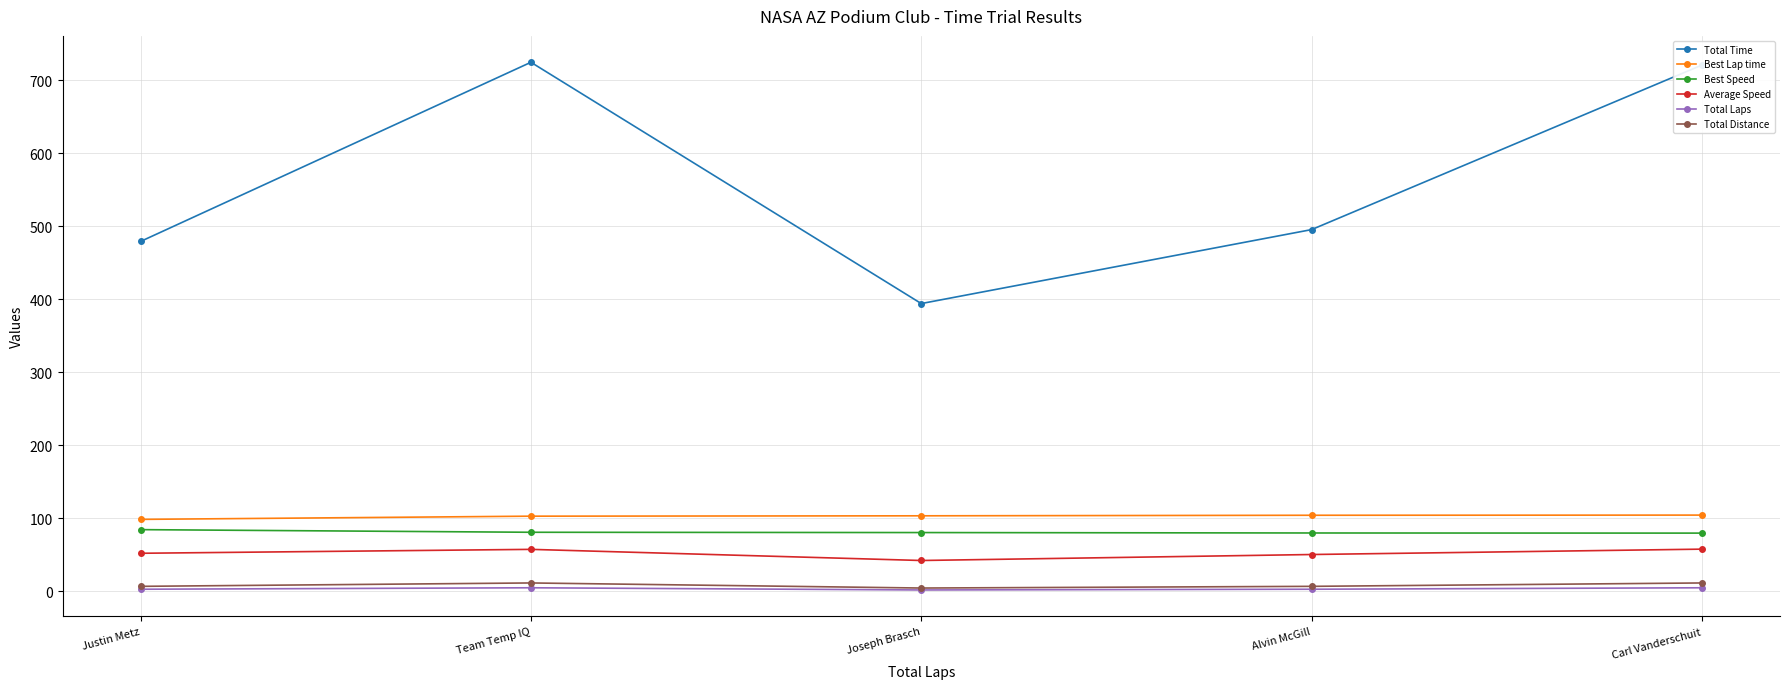

True or false: Best Lap time has a value of 24.5 at Team Temp IQ.

False